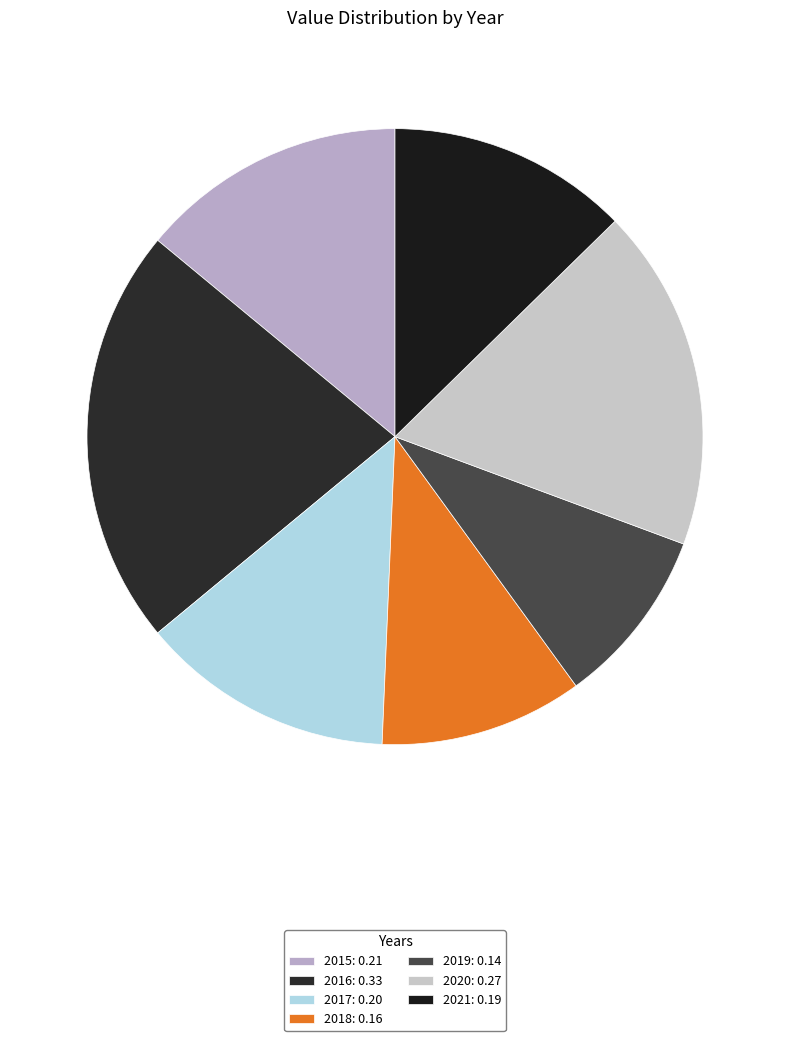

Is the sum of 2021 and 2019 greater than half?

No